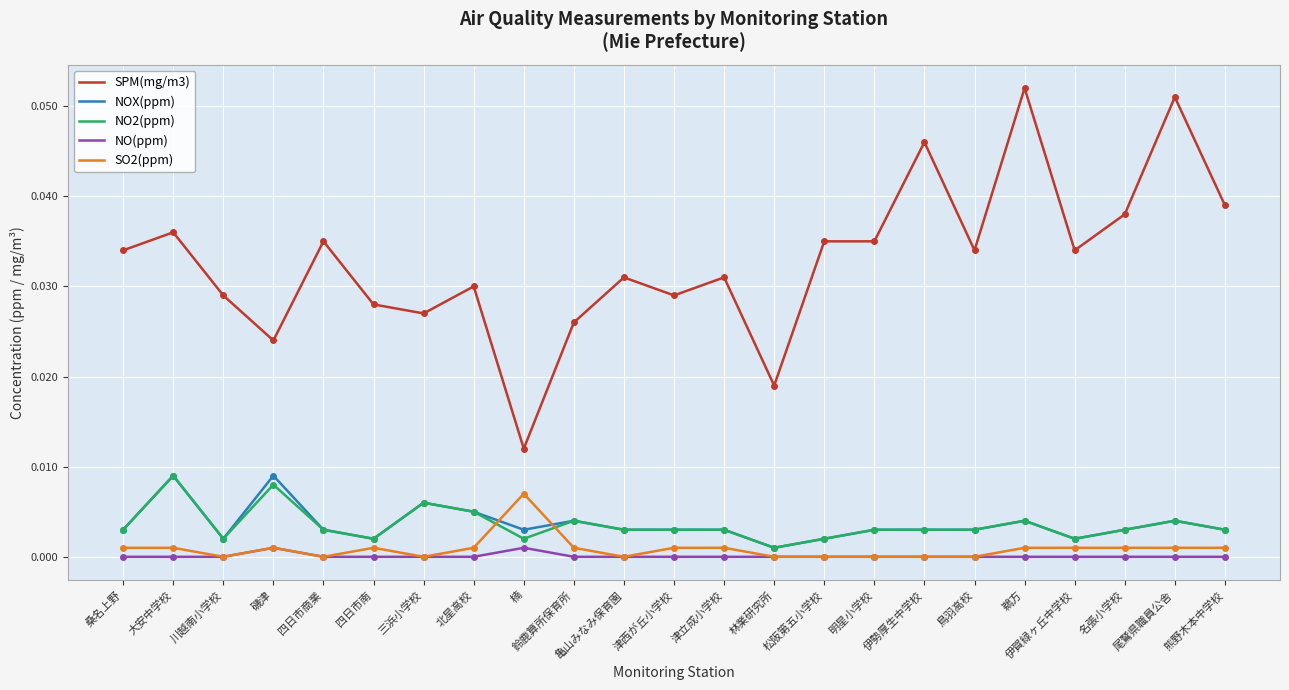

True or false: NO2(ppm) and SO2(ppm) cross at least once.

True